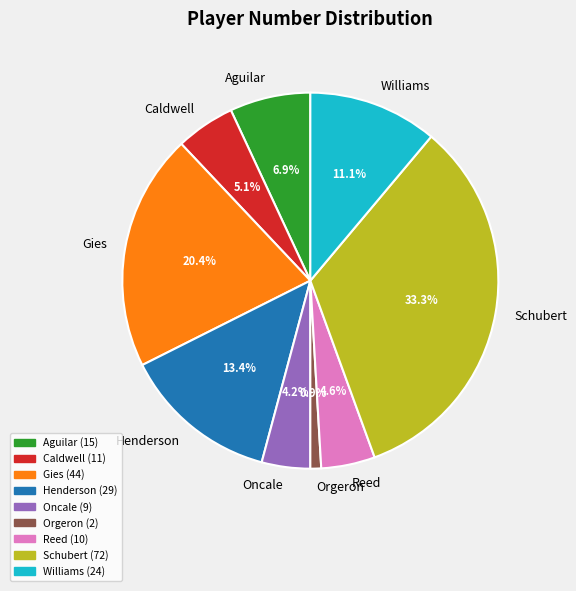

To the nearest percent, what percentage of the pie is Orgeron?

1%